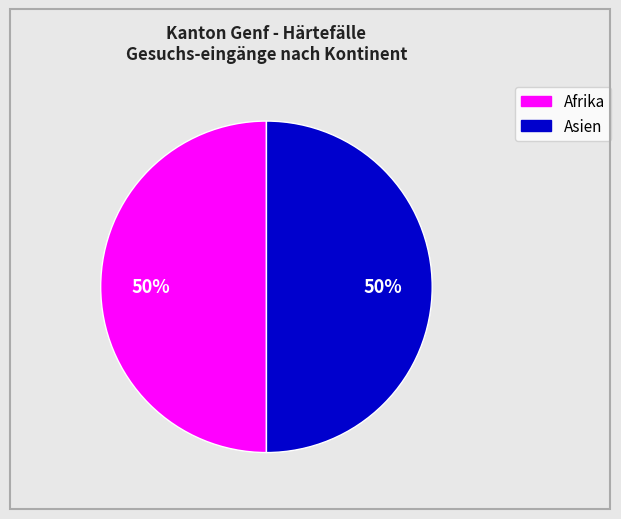

To the nearest percent, what is the average slice percentage?

50%